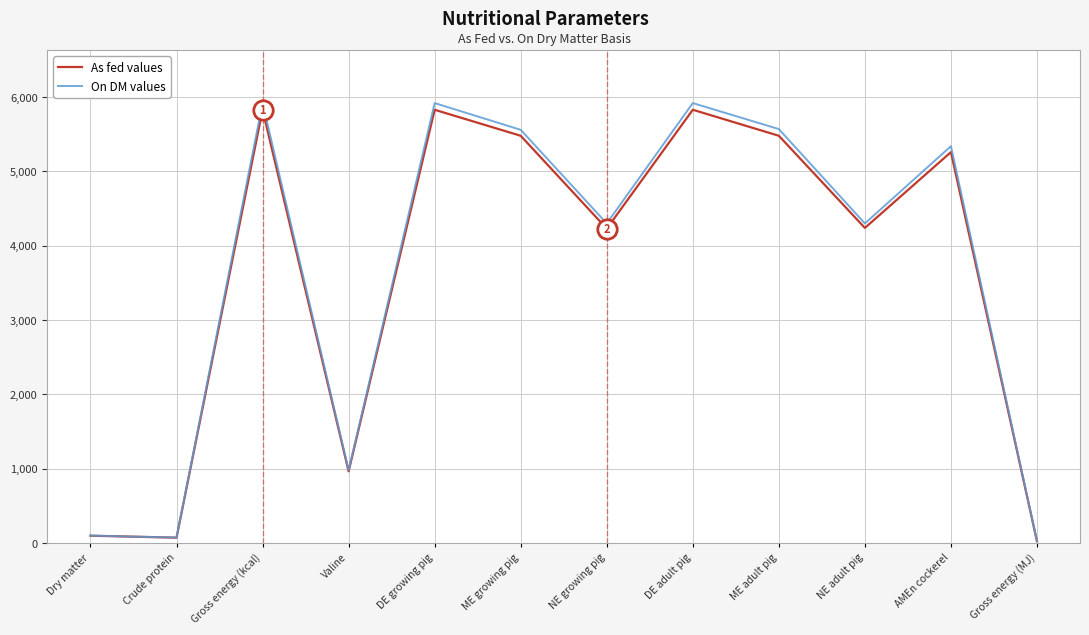

True or false: On DM values has more than 1 points higher than both neighbors.

True